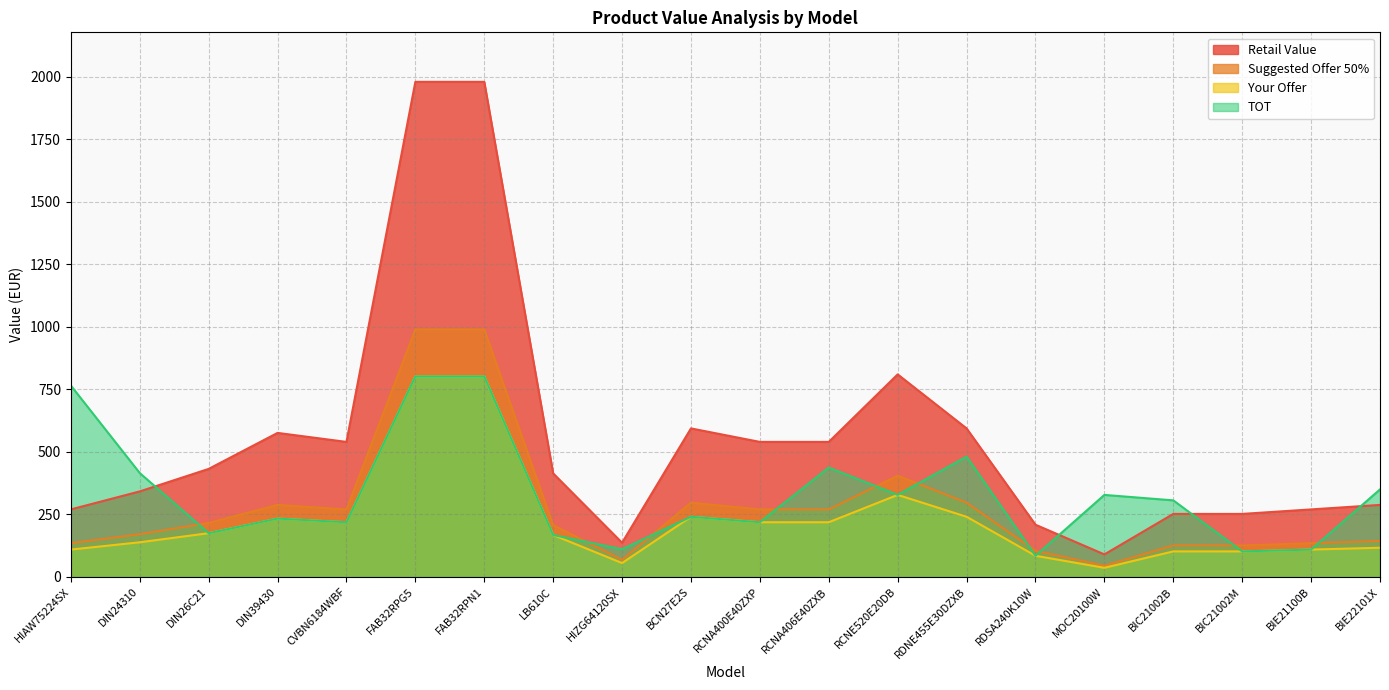

Which series has the largest total across all categories?

Retail Value